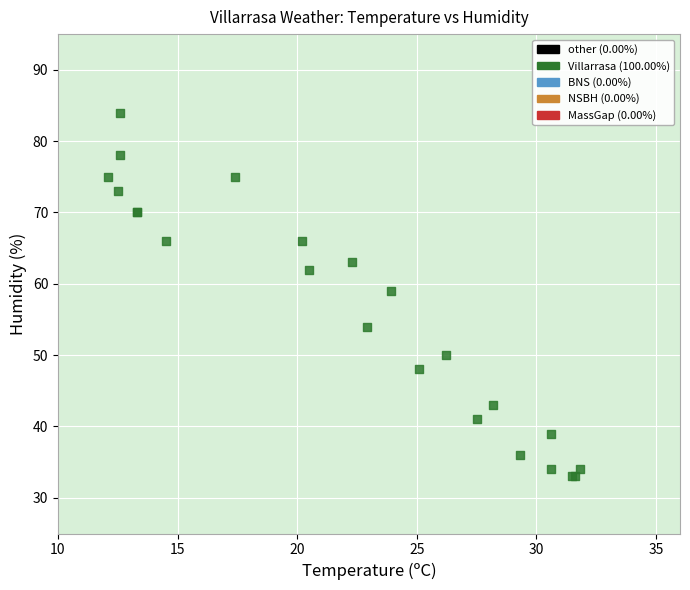

What Y value in the scatter plot is closest to 58?

59